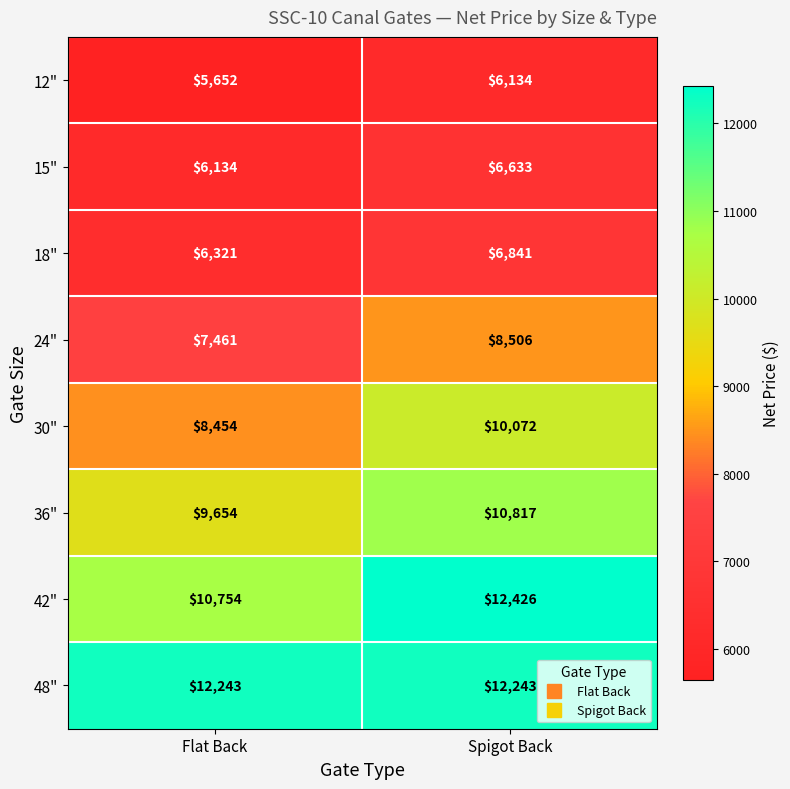

The 48" series shows 12243 at Spigot Back. True or false?

True